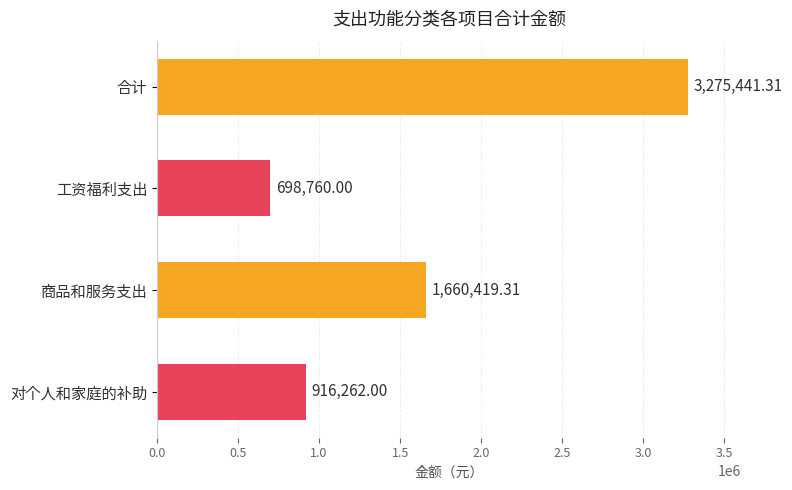

Which category has the lowest value across all series?

工资福利支出